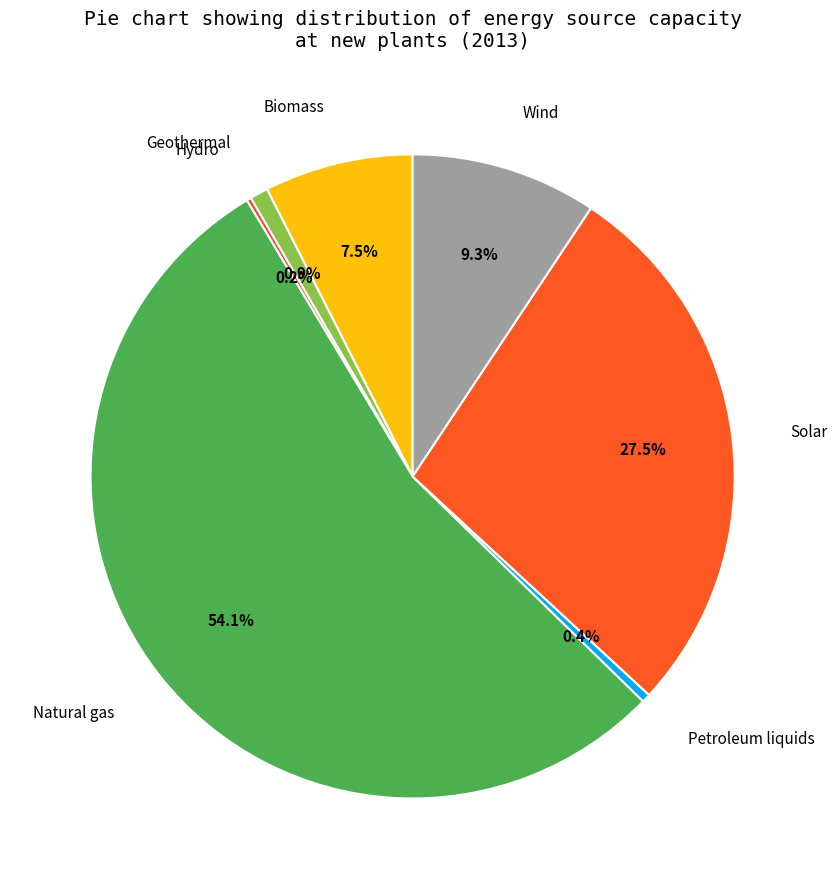

Which category accounts for the majority?

Natural gas